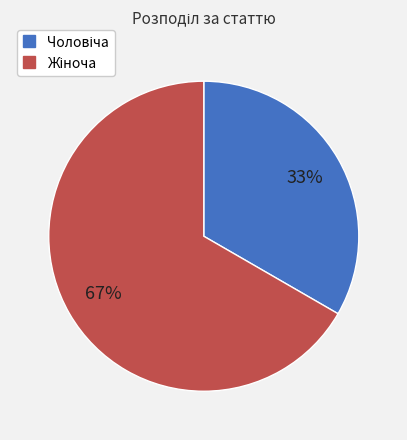

Does any single category account for the majority?

Yes